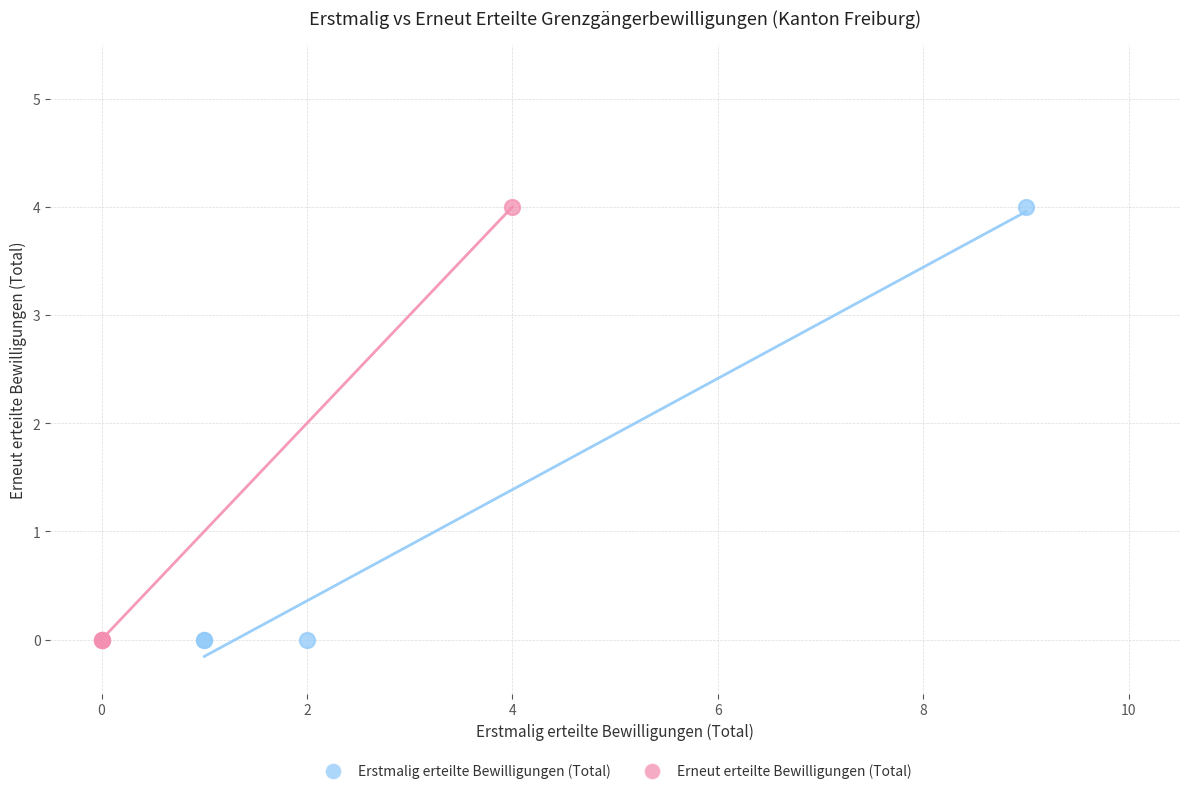

What are all the series names shown in the legend?

Erstmalig erteilte Bewilligungen (Total), Erneut erteilte Bewilligungen (Total)